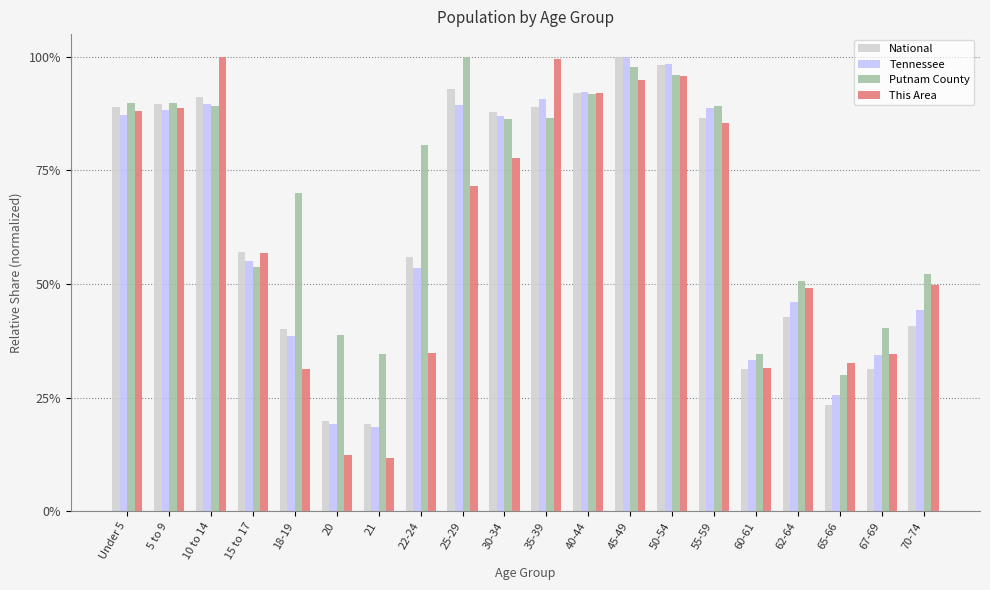

What are all the series names shown in the legend?

National, Tennessee, Putnam County, This Area